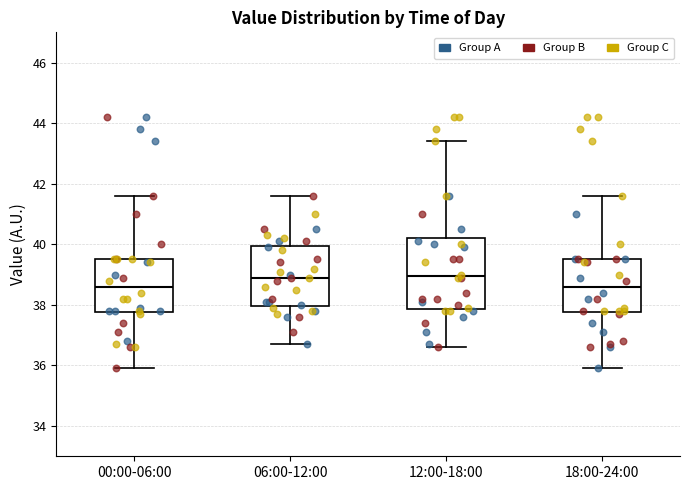

Reading left to right, read every box against the y-axis: the position of its median line, the range the box covers, and the ends of its whiskers. The values are not printed on the chart, so give them approximately, as read against the axis.

00:00-06:00: median 38.6, box 37.8 to 39.6, whiskers 36.0 to 41.6
06:00-12:00: median 39.0, box 38.0 to 40.0, whiskers 36.8 to 41.6
12:00-18:00: median 39.0, box 37.8 to 40.2, whiskers 36.6 to 43.4
18:00-24:00: median 38.6, box 37.8 to 39.6, whiskers 36.0 to 41.6